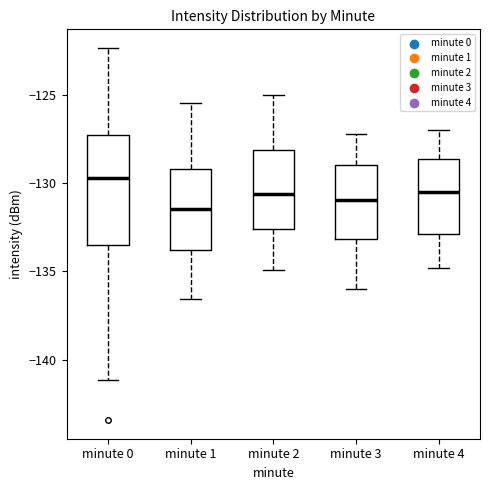

Reading left to right, read every box against the y-axis: the position of its median line, the range the box covers, and the ends of its whiskers. The values are not printed on the chart, so give them approximately, as read against the axis.

minute 0: median -129.5, box -133.5 to -127.5, whiskers -141.0 to -122.5
minute 1: median -131.5, box -134.0 to -129.0, whiskers -136.5 to -125.5
minute 2: median -130.5, box -132.5 to -128.0, whiskers -135.0 to -125.0
minute 3: median -131.0, box -133.0 to -129.0, whiskers -136.0 to -127.0
minute 4: median -130.5, box -133.0 to -128.5, whiskers -135.0 to -127.0